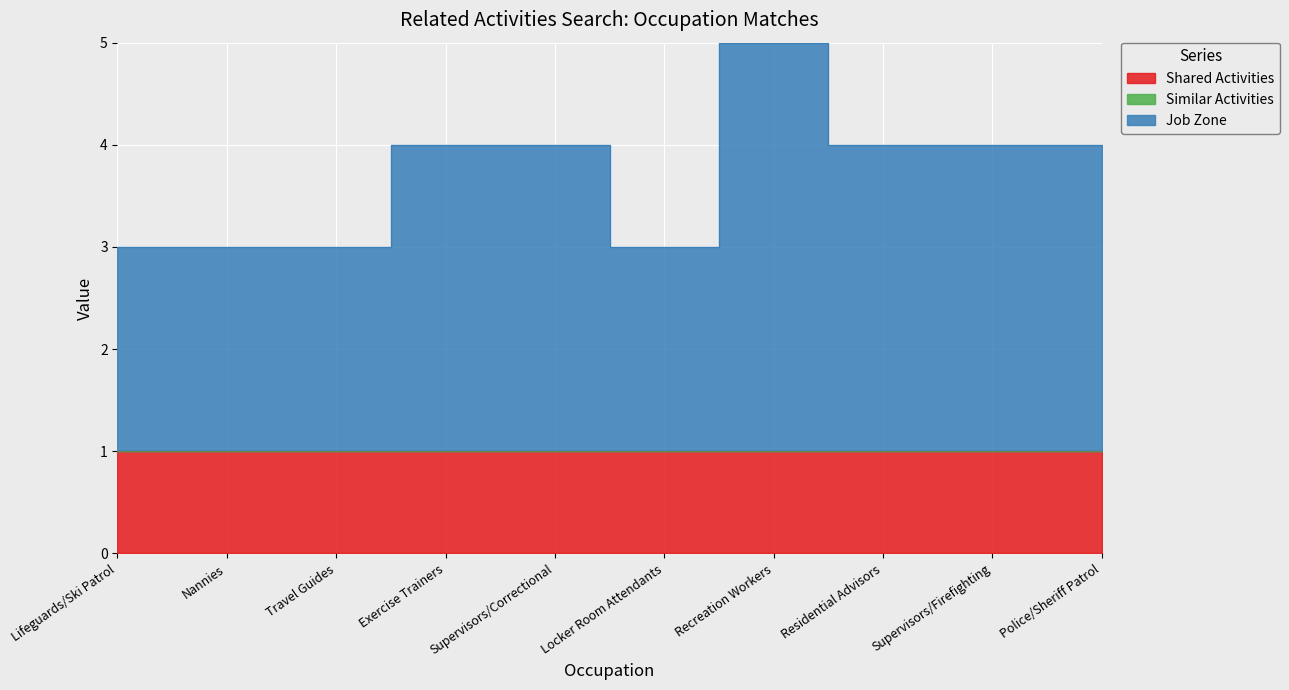

At Supervisors/Correctional, list the series in order from largest to smallest.

Job Zone, Shared Activities, Similar Activities